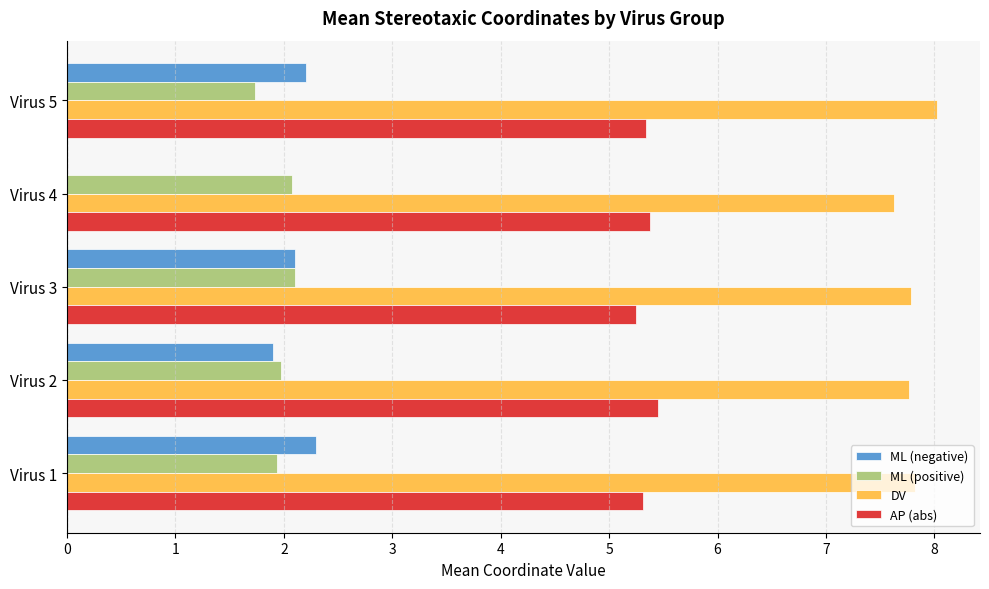

Is it true that DV equals 7.8 at Virus 1?

True